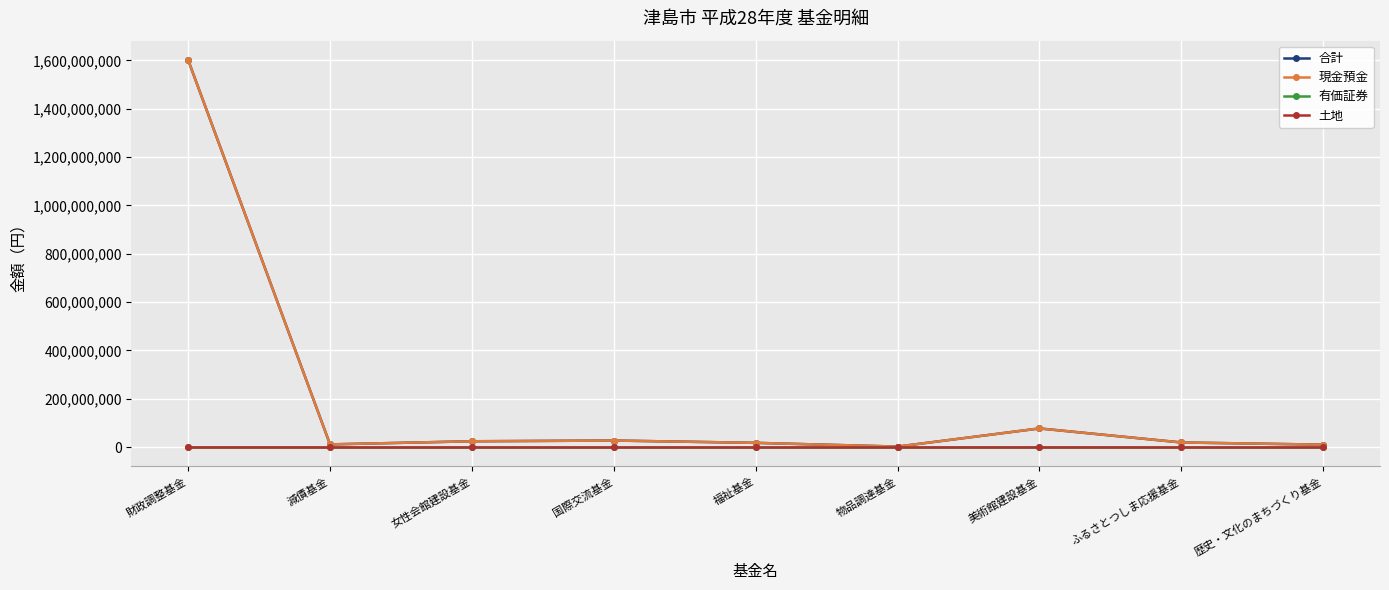

The value of 現金預金 at 女性会館建設基金 is 15496638. True or false?

False